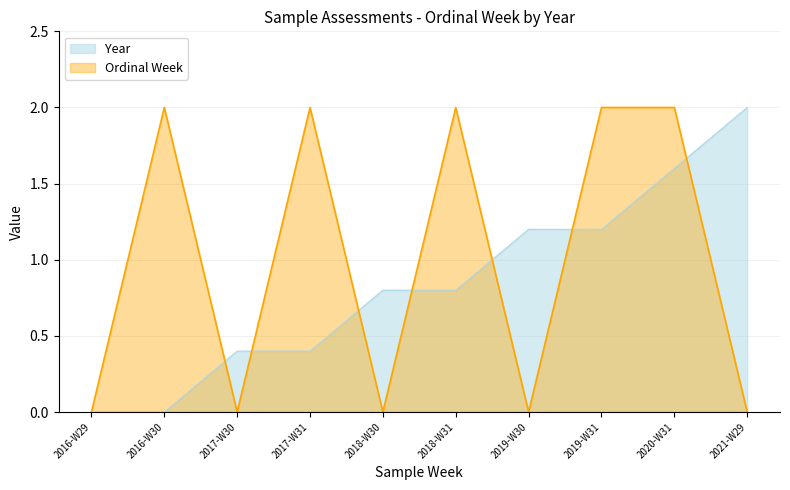

What is the maximum value for Ordinal Week?

2.0